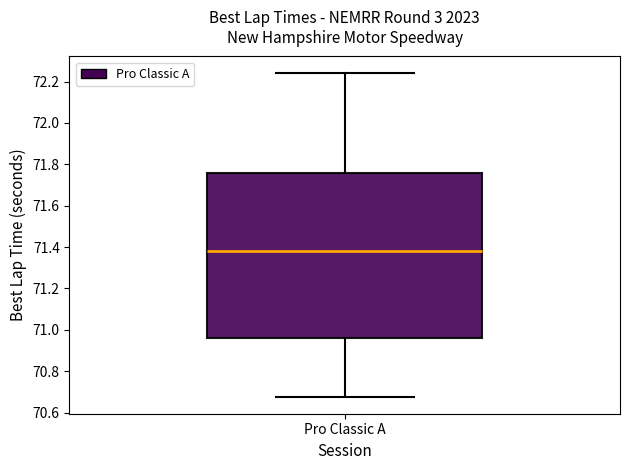

Transcribe this box plot: give where the median line is, the range the box spans, and where the two whiskers end, as read against the y-axis. The values are not printed on the chart, so give them approximately, as read against the axis.

median 71.38, box 70.96 to 71.76, whiskers 70.68 to 72.24